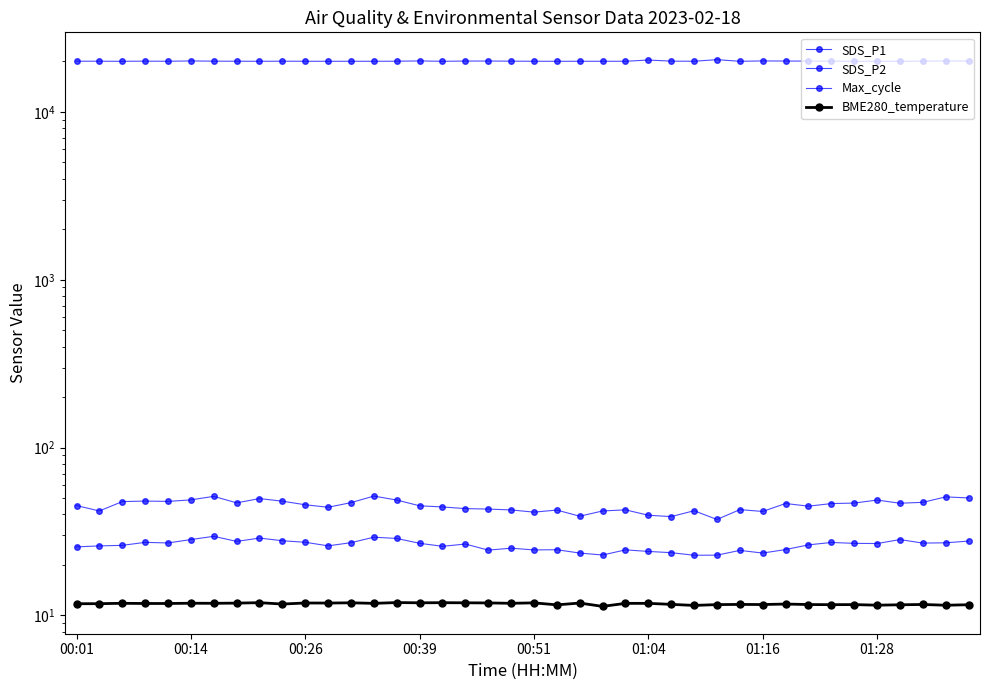

Is the value of BME280_temperature at 14 greater than the value of Max_cycle at 00:01?

No